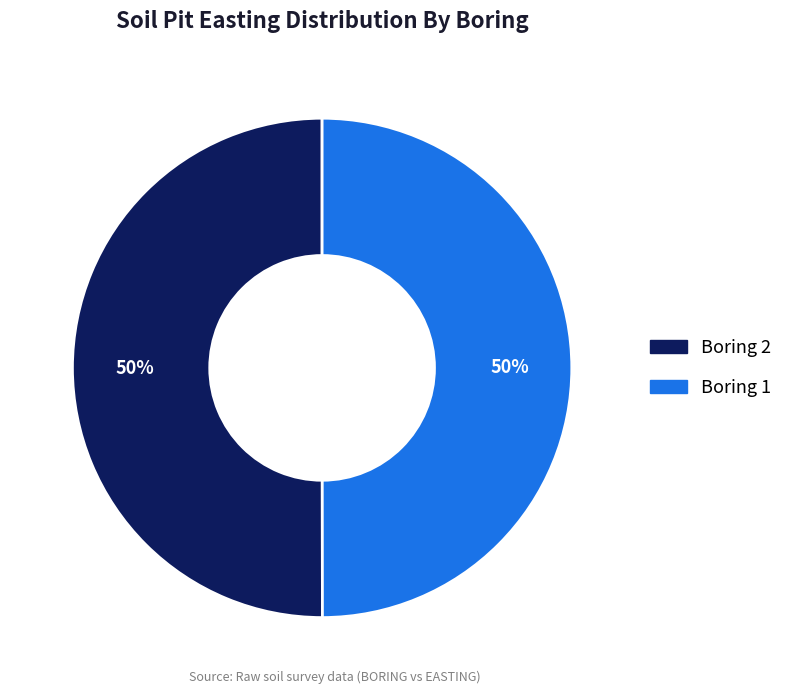

Combined, do Boring 1 and Boring 2 account for over 50%?

Yes